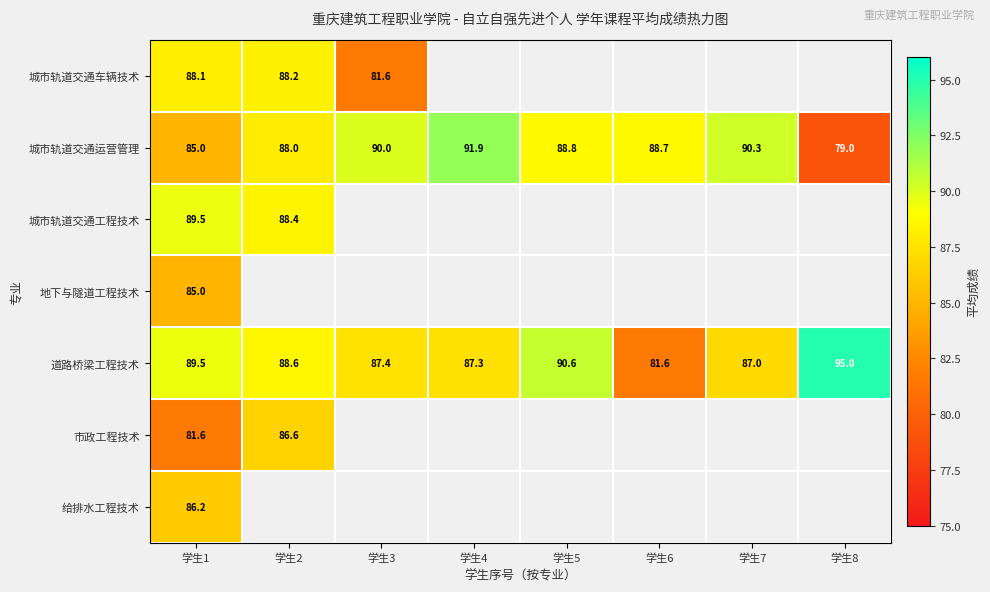

At which category does the chart reach its minimum across all series?

学生8